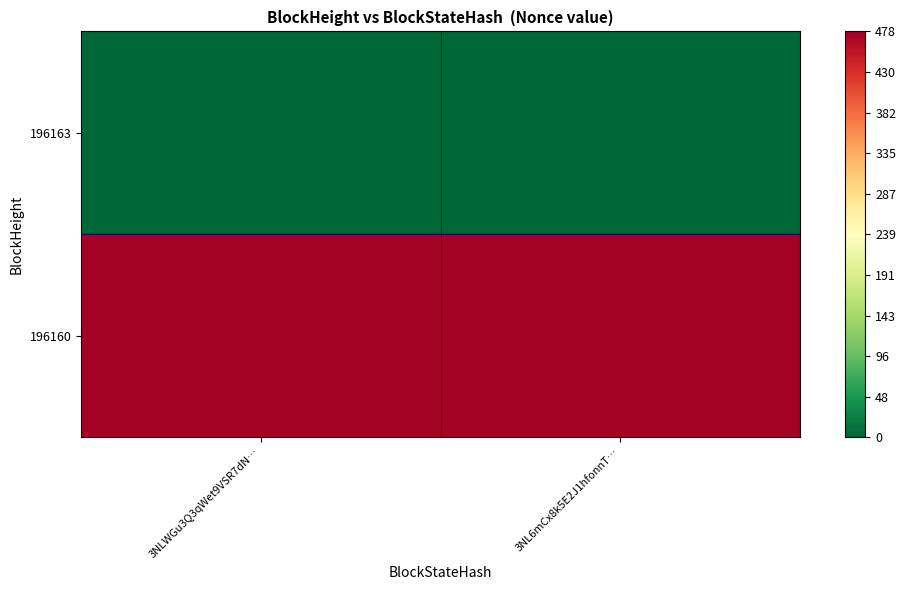

Between 3NLWGu3Q3qWet9VSR7dN… and 3NL6mCx8k5E2J1hfonnT…, which series saw the biggest shift?

196163